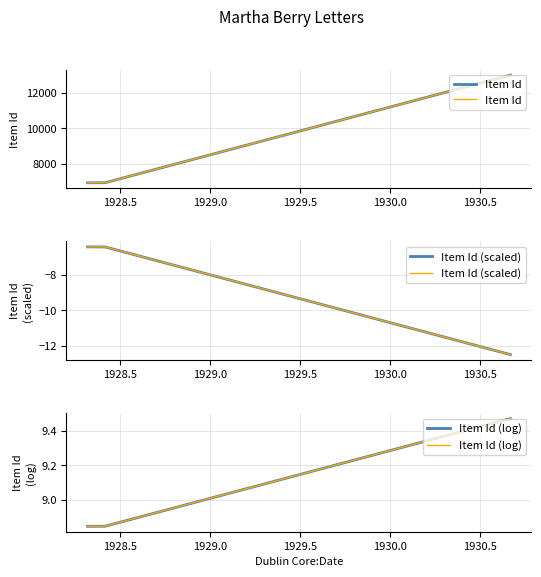

True or false: Item Id (log) and Item Id (scaled) intersect in this chart.

False